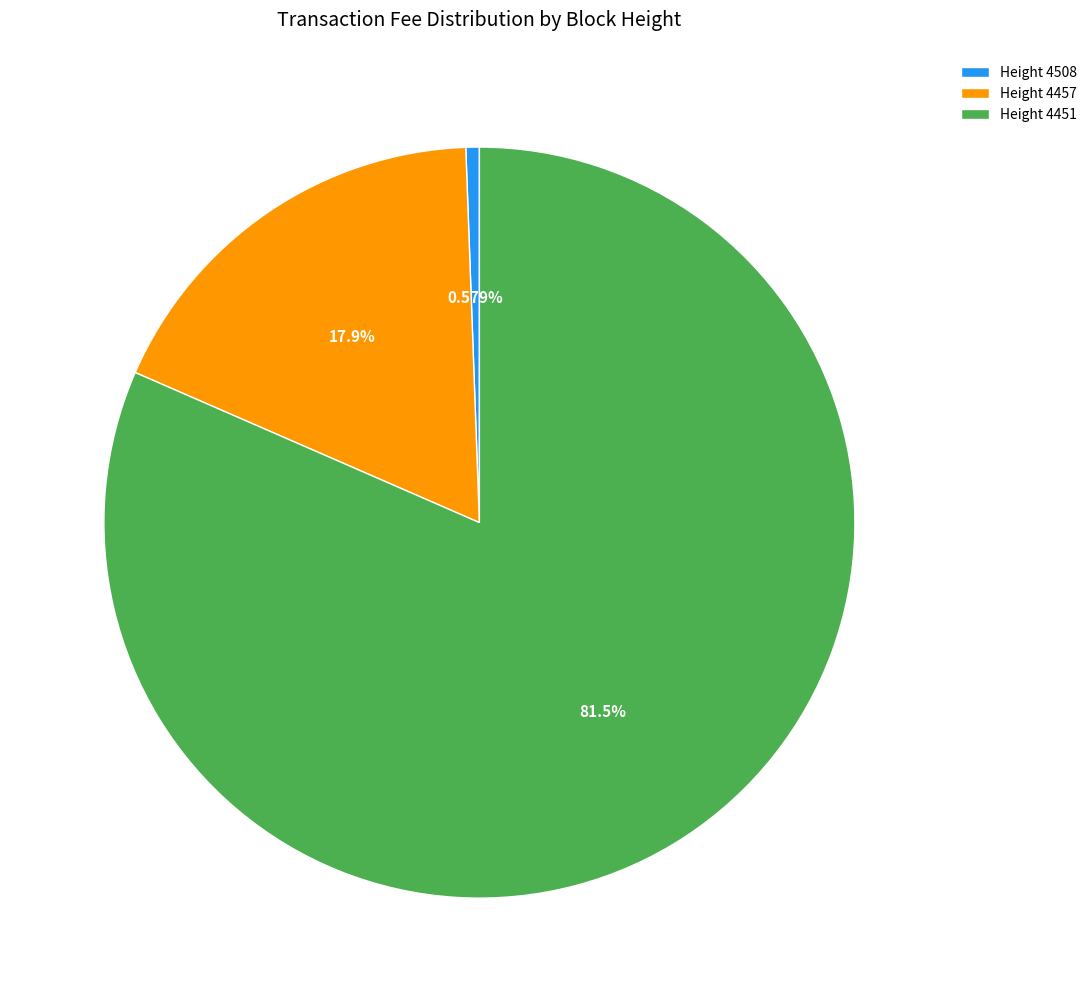

Which slice is the smallest?

Height 4508